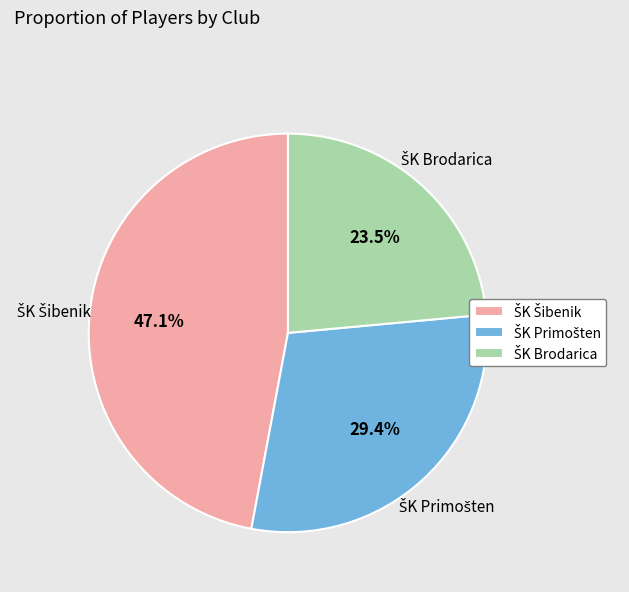

How many segments does this pie chart have?

3